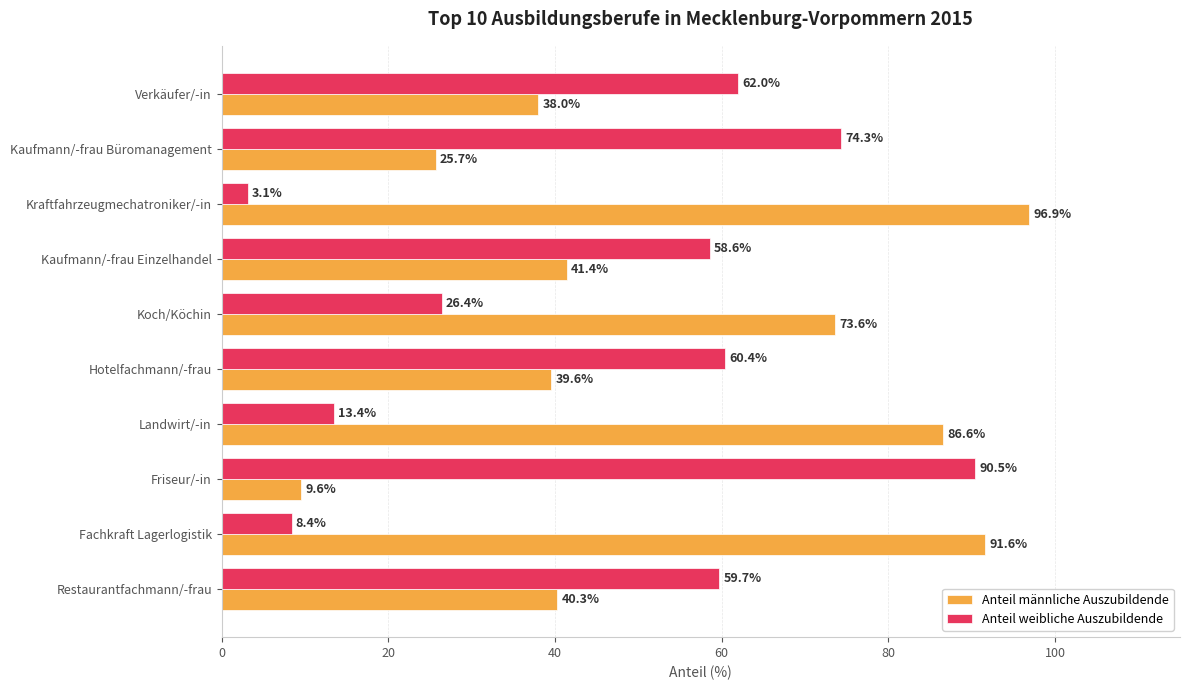

How many data points does each series have?

10